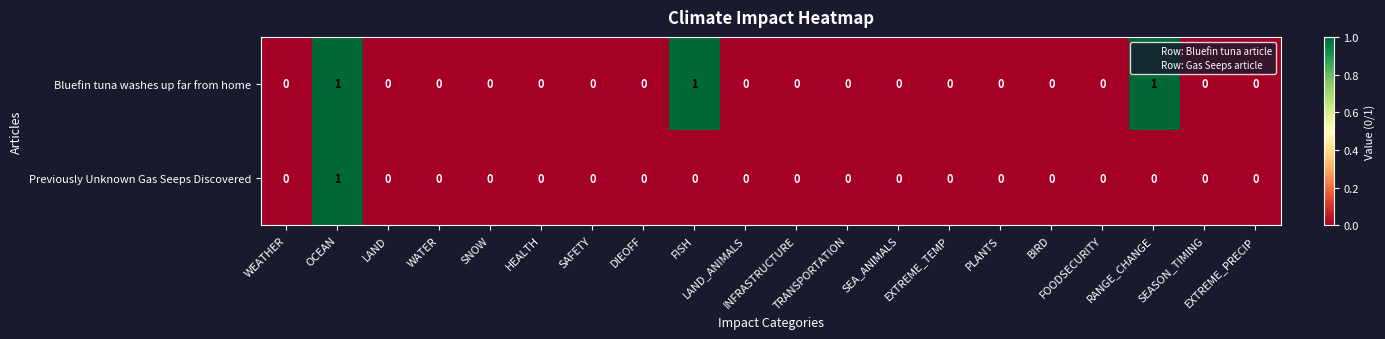

What is the sum of all Bluefin tuna washes up far from home values?

3